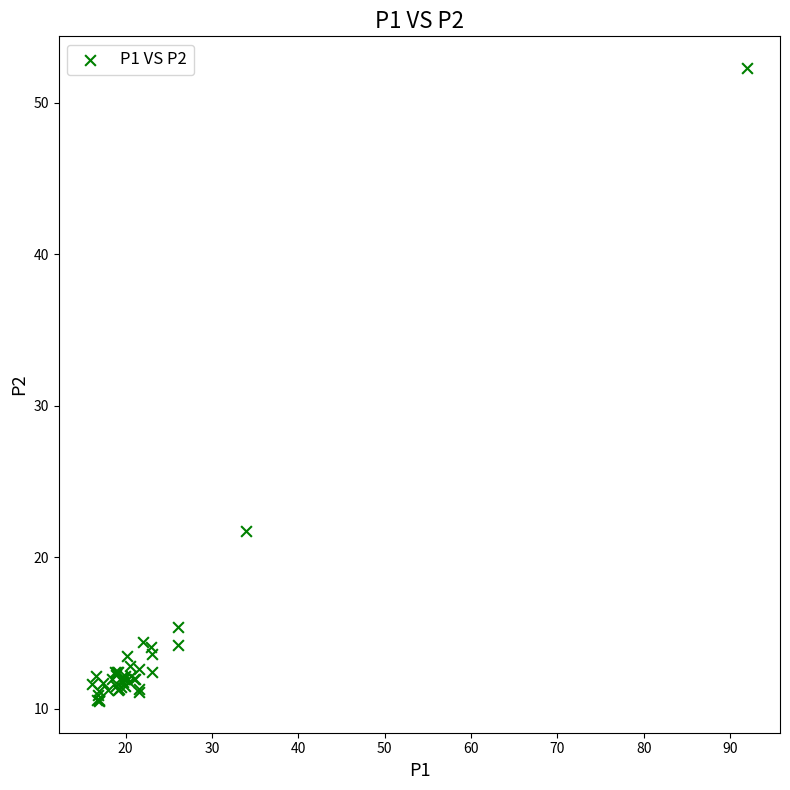

What Y value in the scatter plot is closest to 31?

21.7